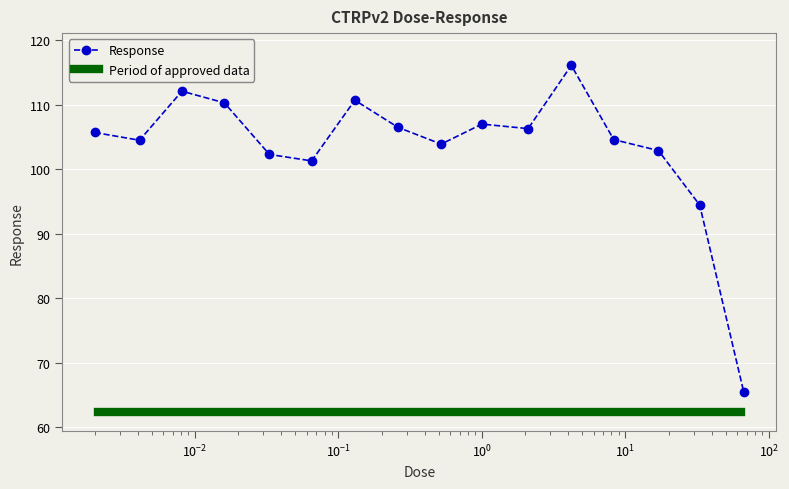

True or false: there are more than 2 points higher than both neighbors.

True